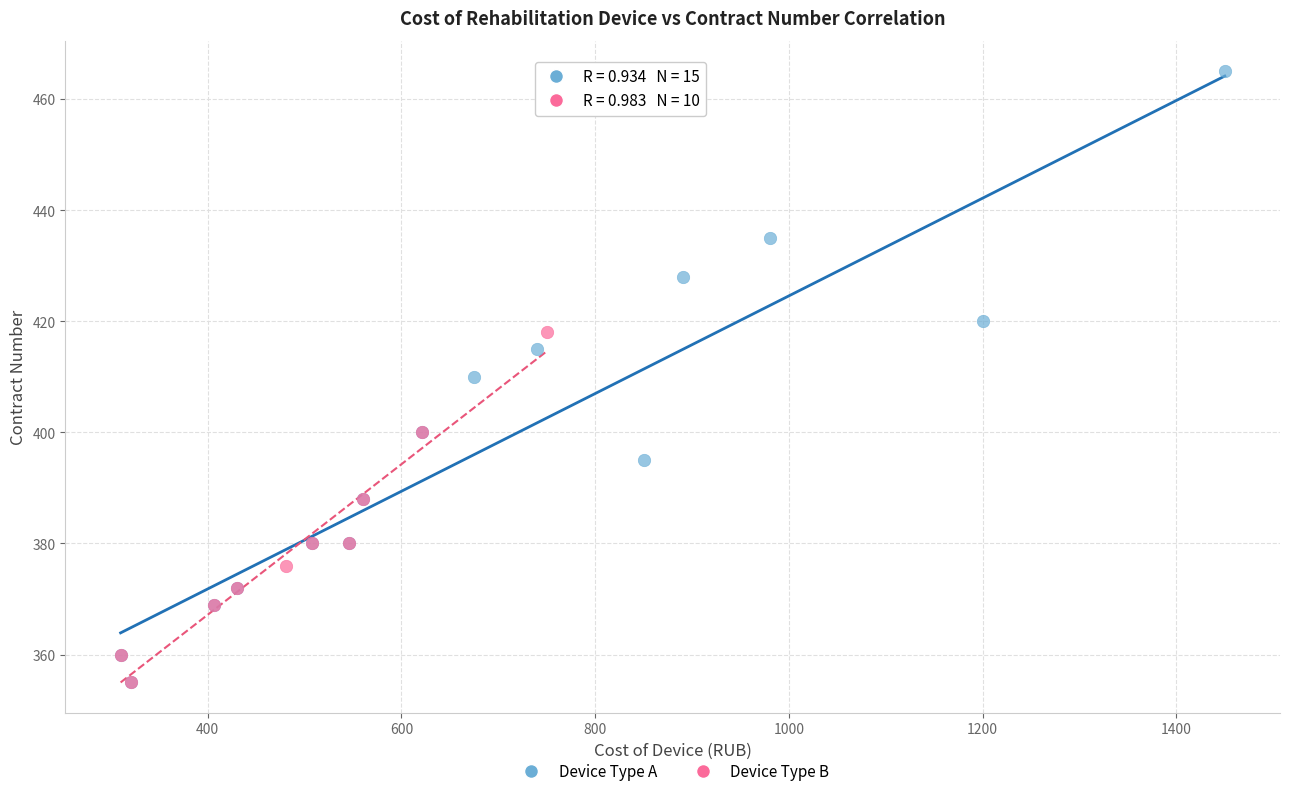

Which series reaches the maximum Y coordinate?

Device Type A